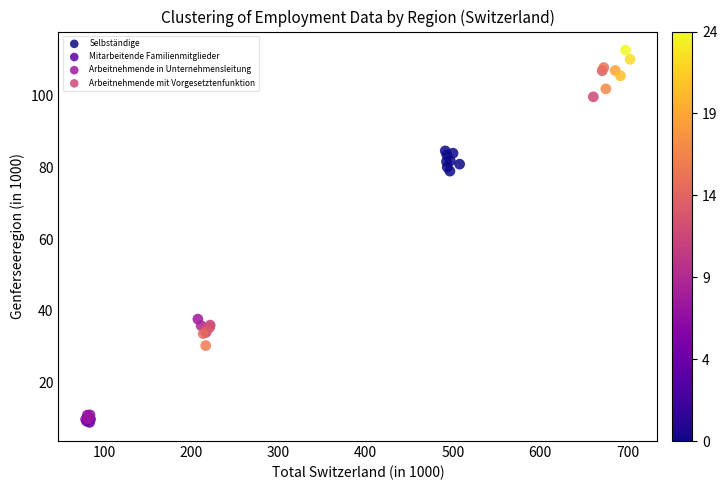

What are all the series names shown in the legend?

Selbständige, Mitarbeitende Familienmitglieder, Arbeitnehmende in Unternehmensleitung, Arbeitnehmende mit Vorgesetztenfunktion